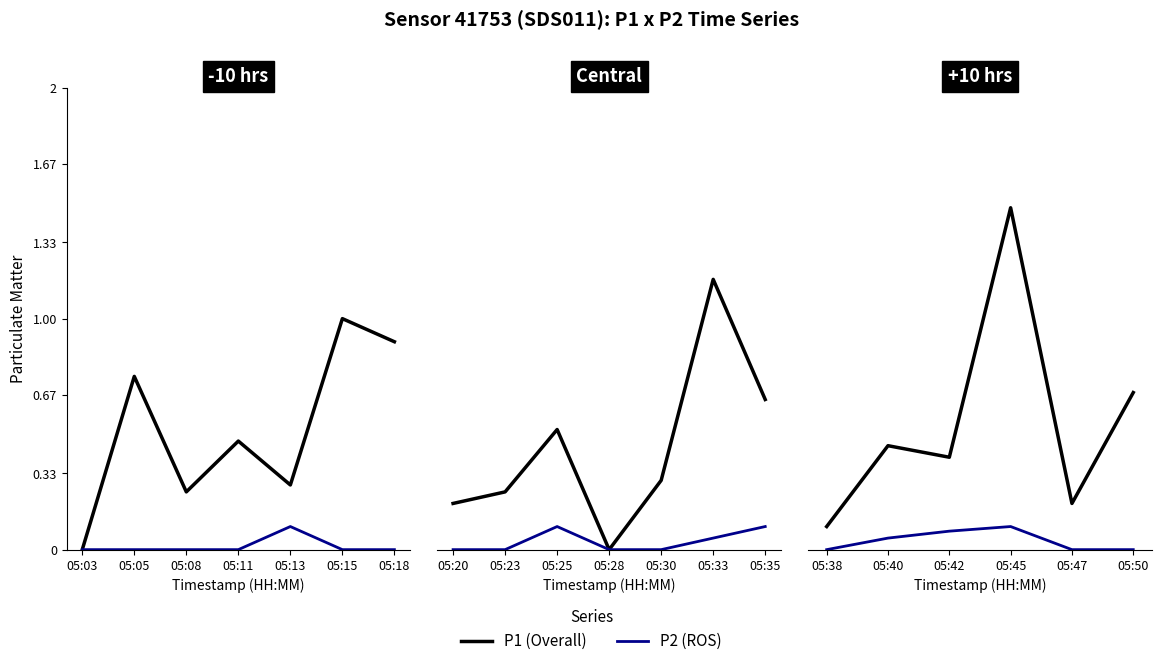

True or false: P2 (ROS) and P1 (Overall) cross at least once.

False